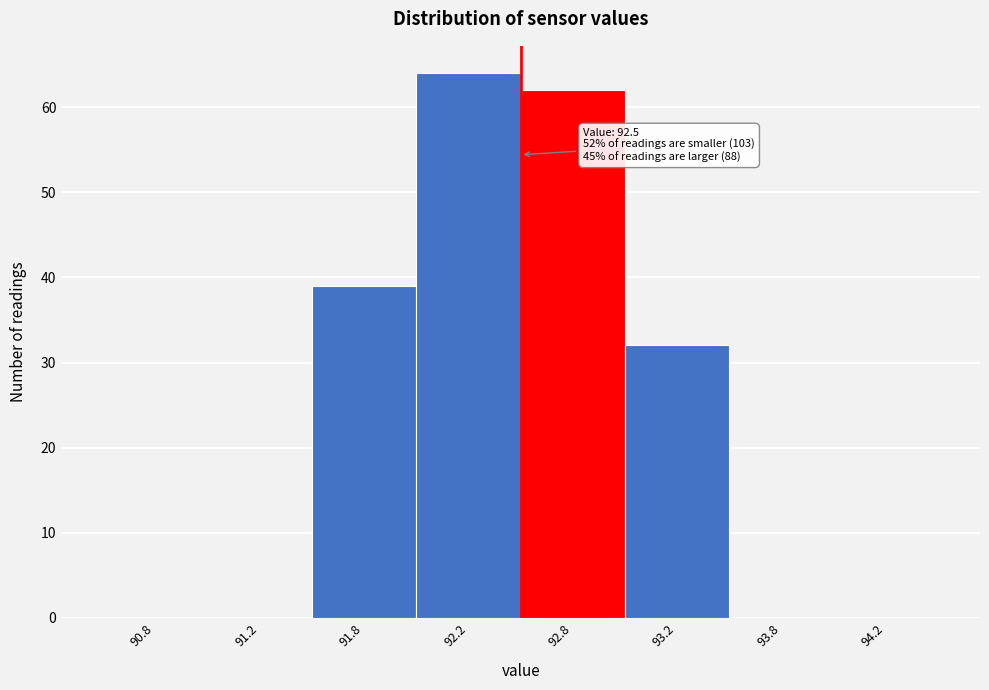

Reading right to left, list all the values displayed in this chart.

94.2=0	93.8=0	93.2=32	92.8=62	92.2=64	91.8=39	91.2=0	90.8=0